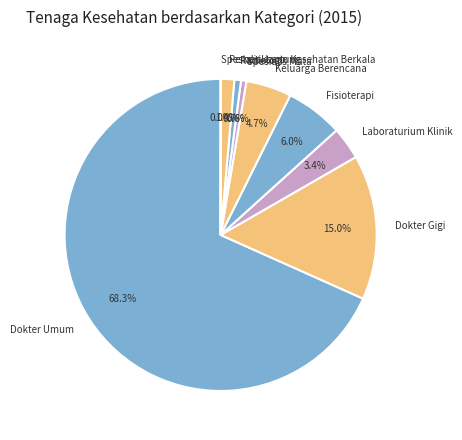

To the nearest percent, what is the average slice percentage?

11%